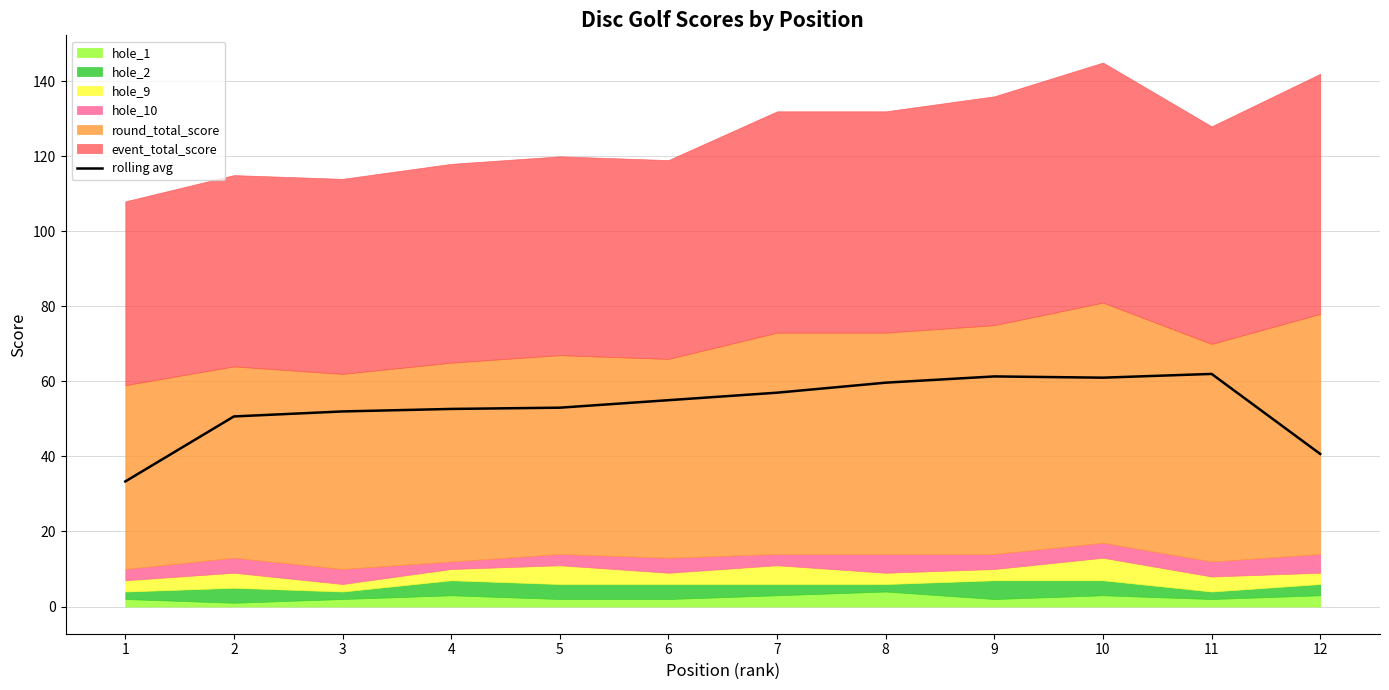

Does the chart display data point markers on the line(s)?

No